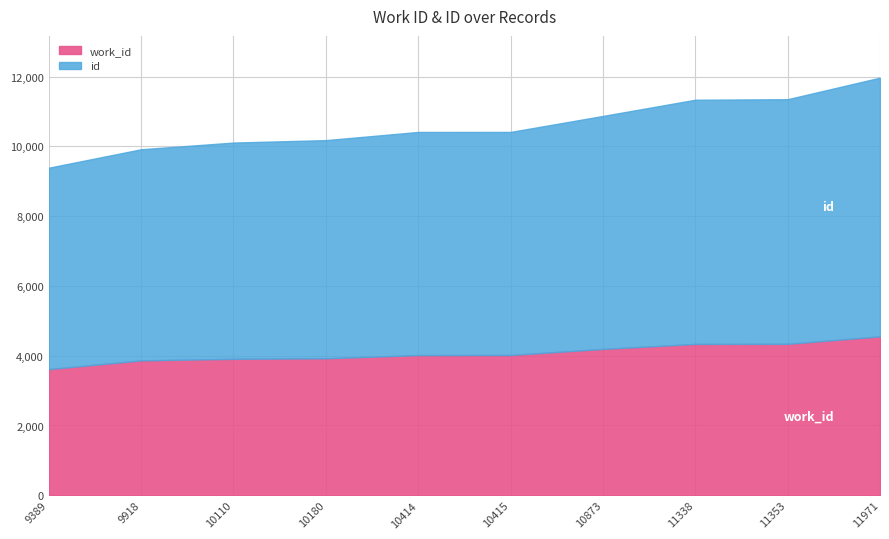

True or false: work_id has more than 2 points higher than both neighbors.

False